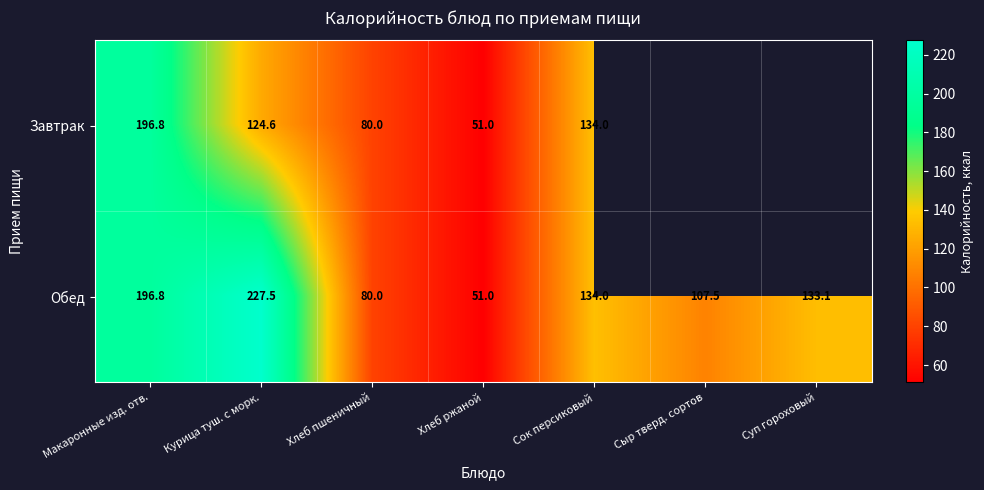

The Завтрак series shows 131.2 at Хлеб пшеничный. True or false?

False